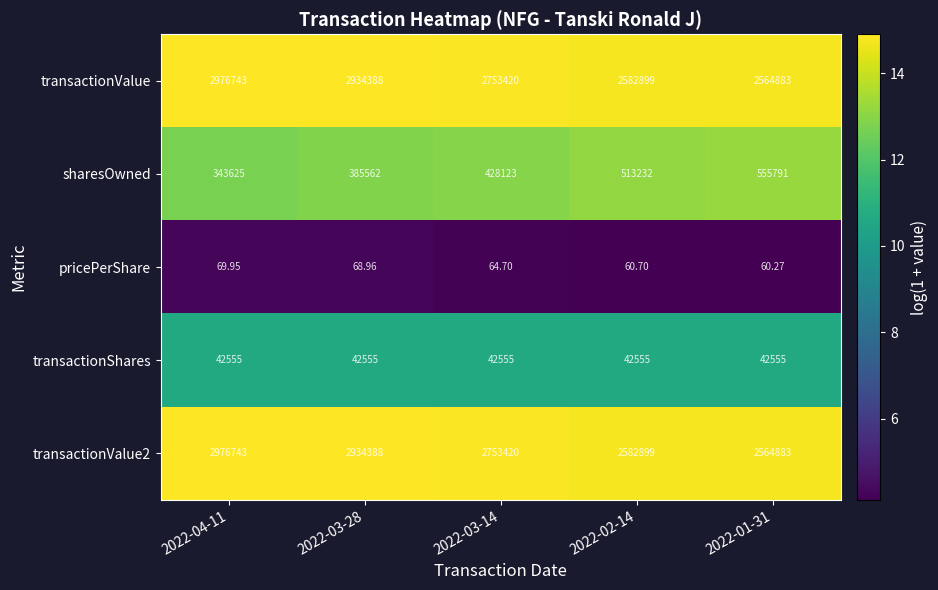

Count the number of categories in the chart.

5